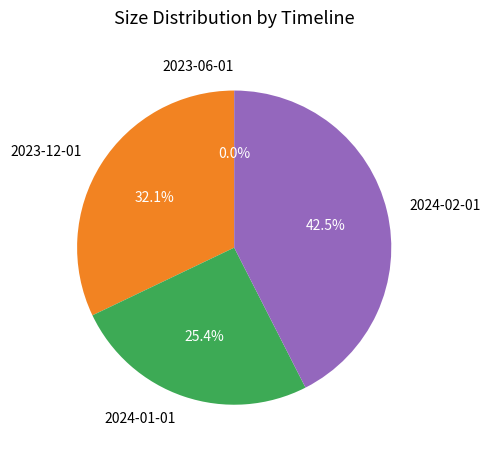

Do 2024-02-01 and 2023-12-01 together represent more than half of the pie?

Yes